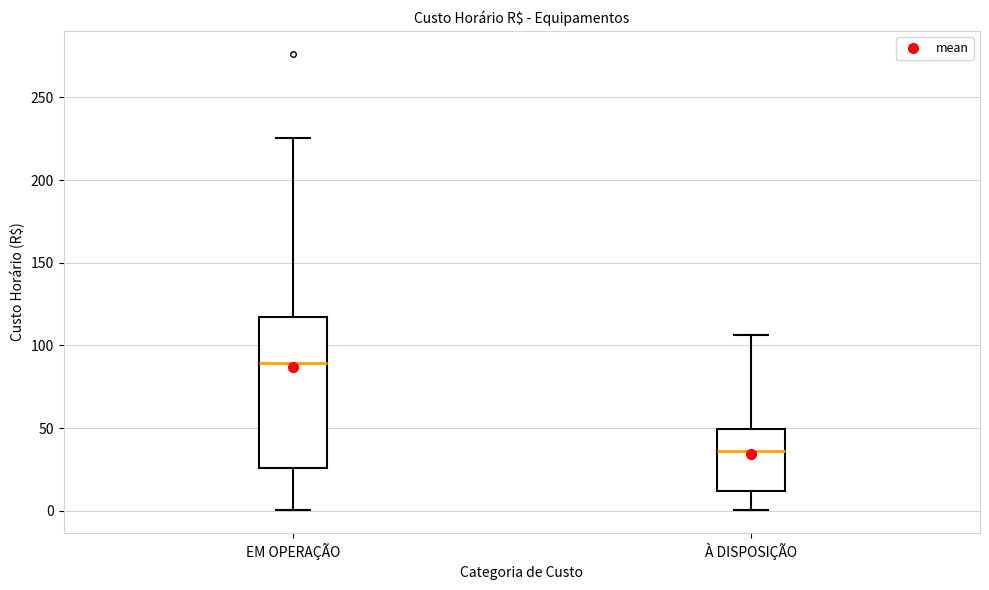

Which box's median line is the lowest?

À DISPOSIÇÃO